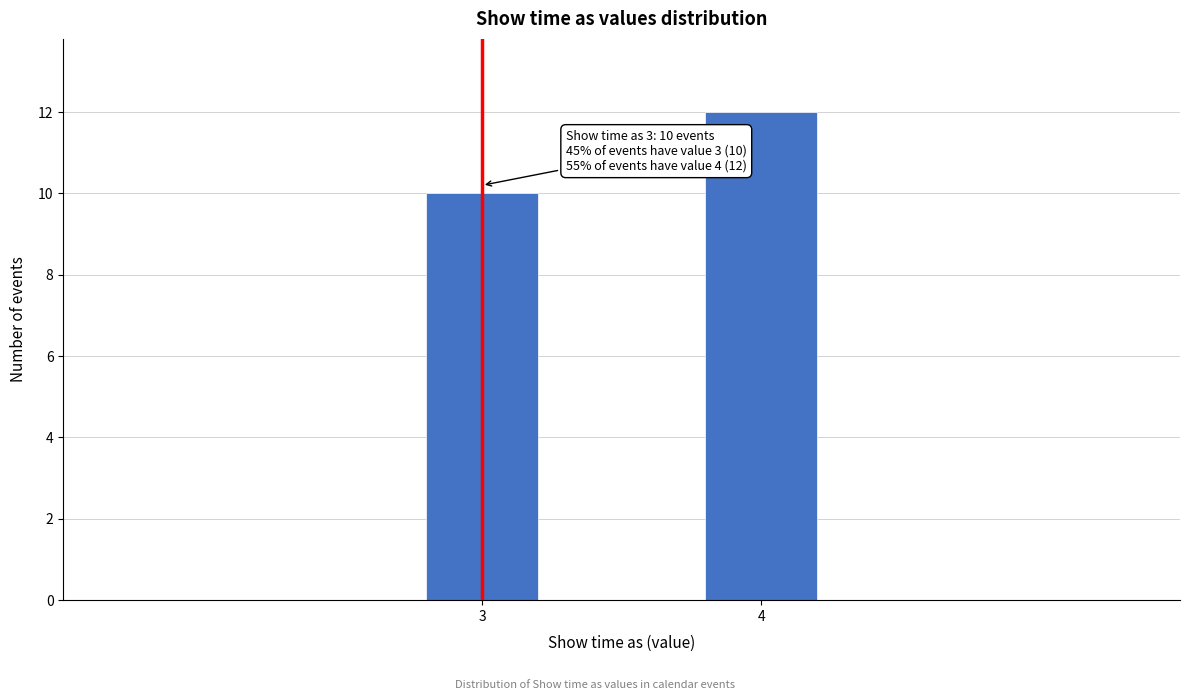

Reading left to right, what are all the values shown in this chart?

3=10	4=12